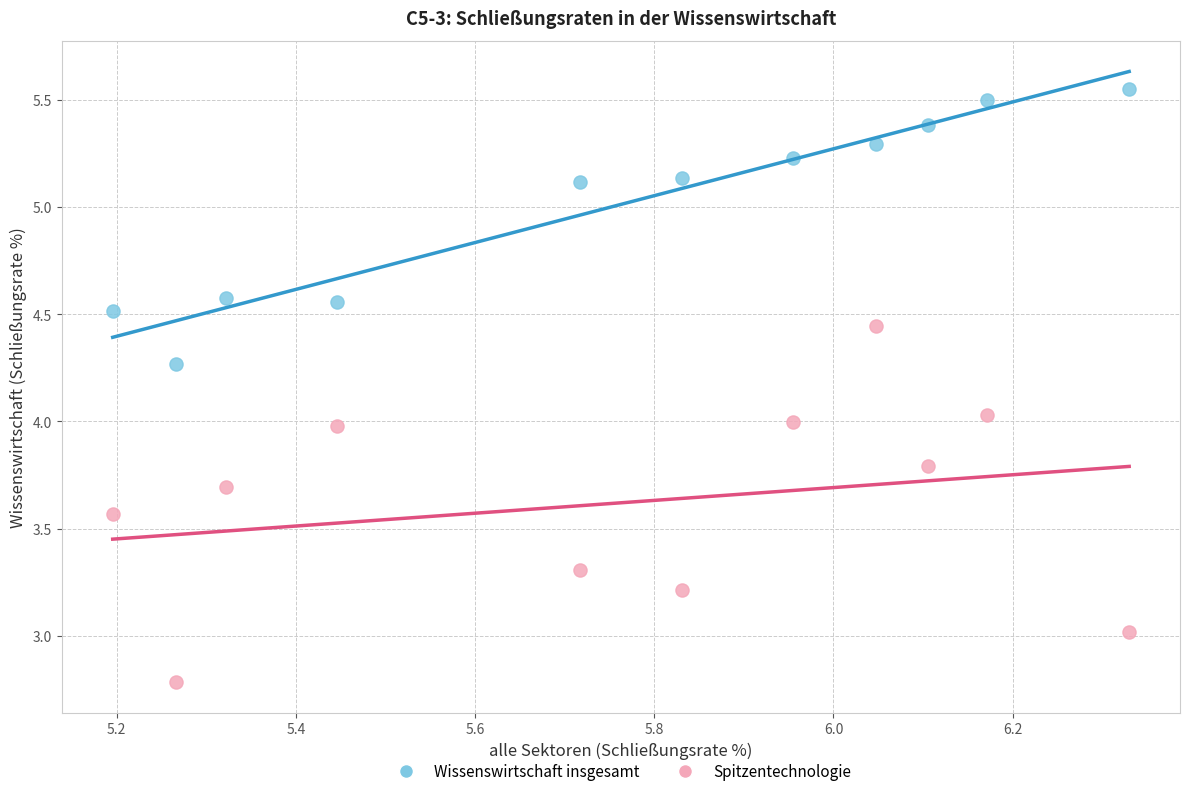

Which series has the widest spread of Y values?

Spitzentechnologie